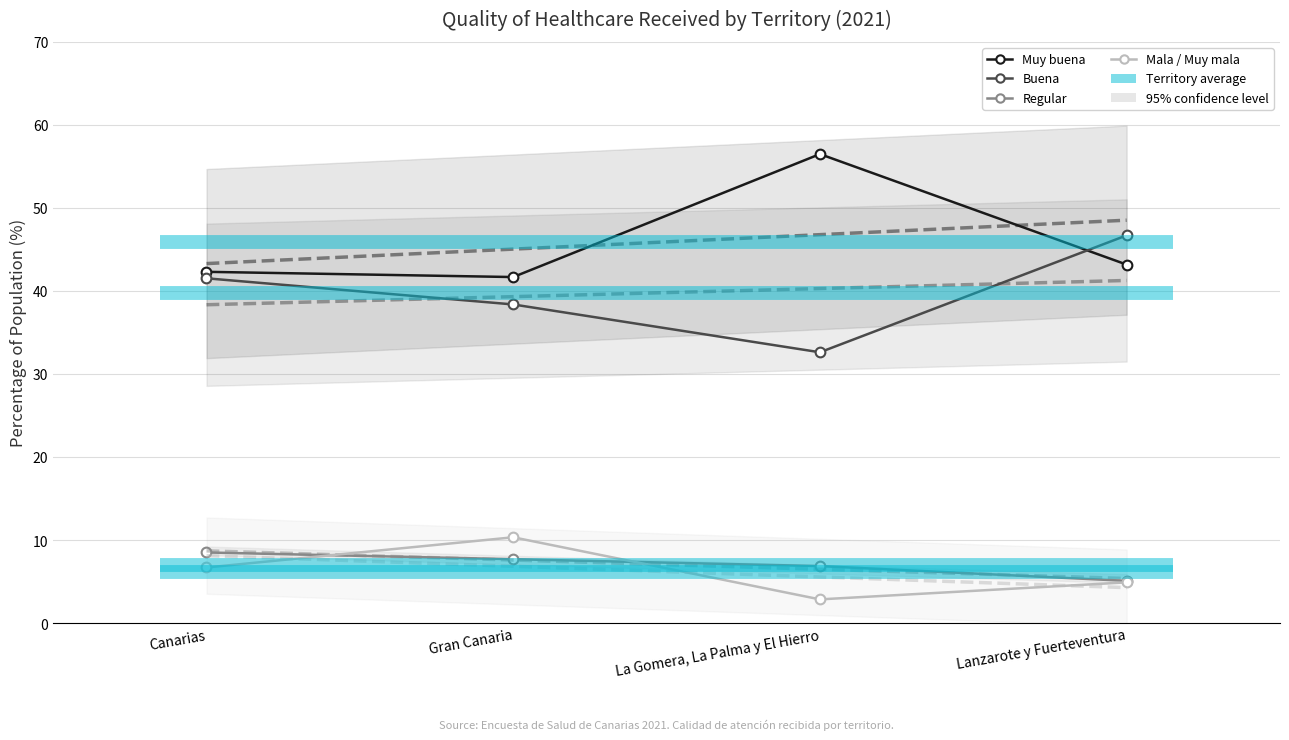

The Muy buena series shows 43.2 at Lanzarote y Fuerteventura. True or false?

True